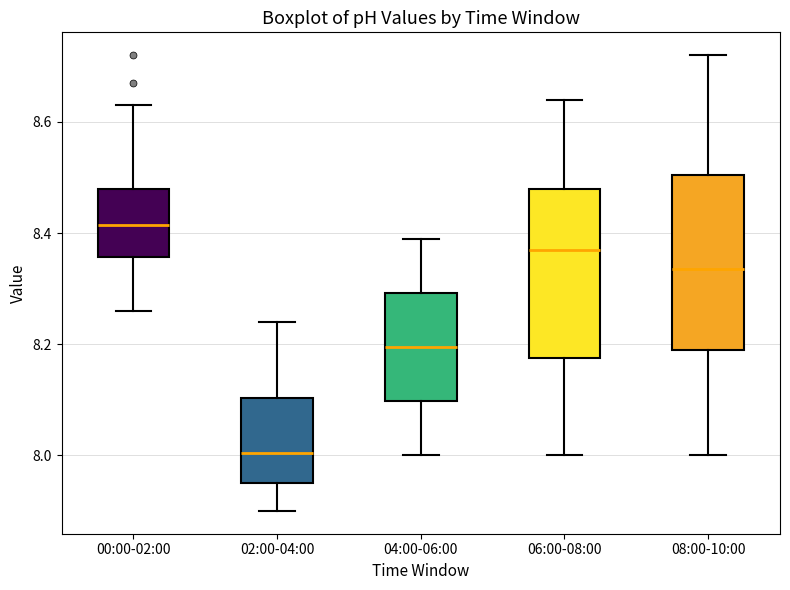

Reading left to right, transcribe this box plot: for each box, give where its median line is, the range the box spans, and where its two whiskers end, as read against the y-axis. The values are not printed on the chart, so give them approximately, as read against the axis.

00:00-02:00: median 8.42, box 8.36 to 8.48, whiskers 8.26 to 8.64
02:00-04:00: median 8.00, box 7.96 to 8.10, whiskers 7.90 to 8.24
04:00-06:00: median 8.20, box 8.10 to 8.30, whiskers 8.00 to 8.40
06:00-08:00: median 8.38, box 8.18 to 8.48, whiskers 8.00 to 8.64
08:00-10:00: median 8.34, box 8.20 to 8.50, whiskers 8.00 to 8.72